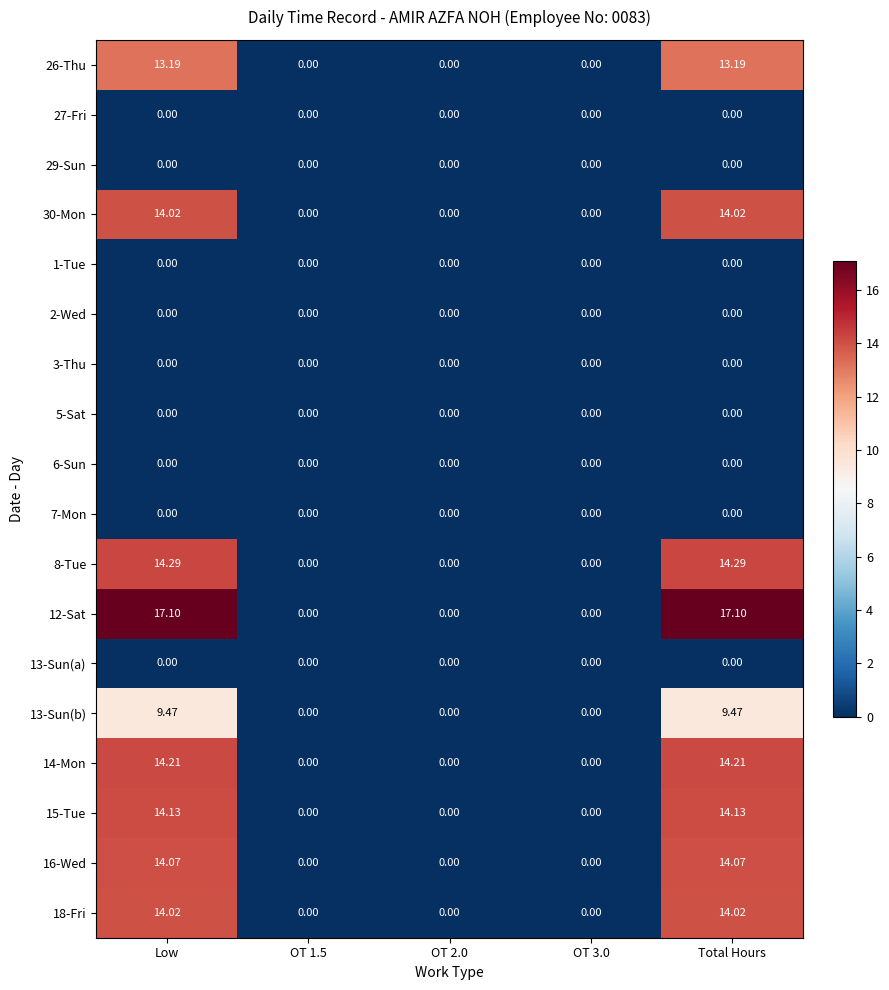

What is the total value across all series at Total Hours?

124.5